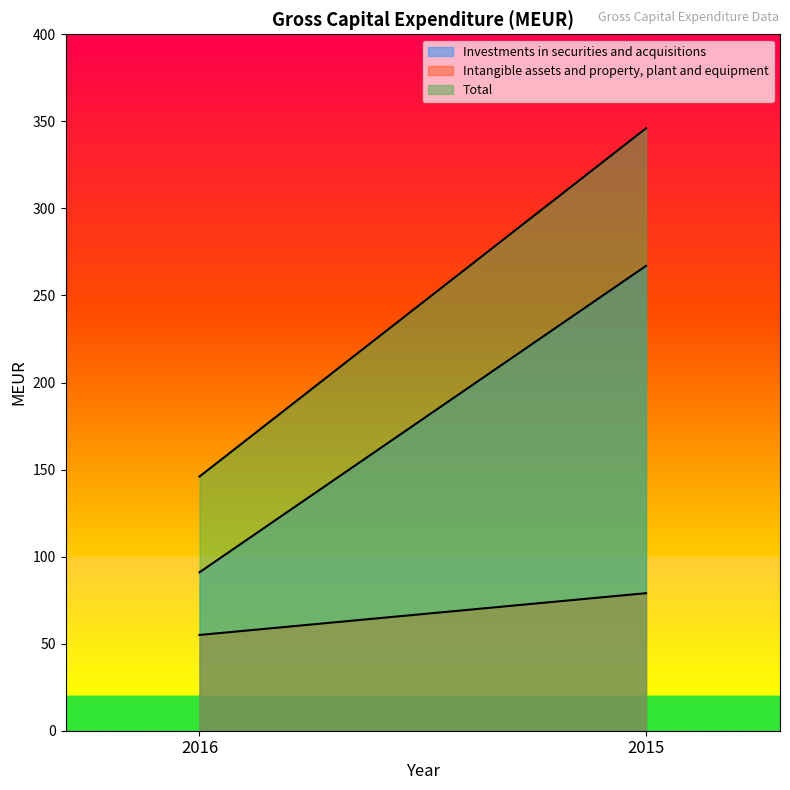

What is the total value across all series at 2015?

692